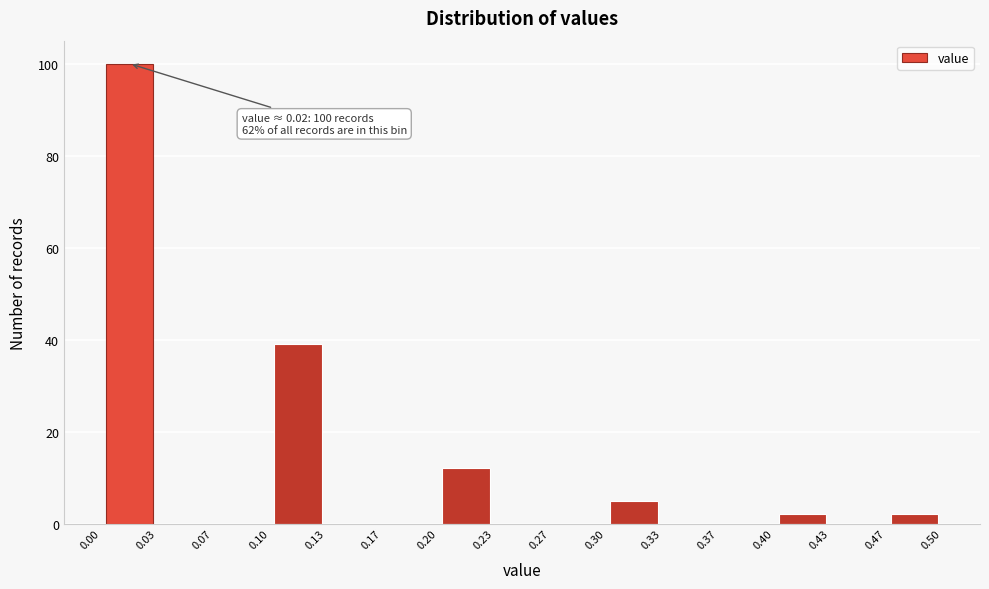

Which range on the x-axis has the tallest bar?

0.00 to 0.03